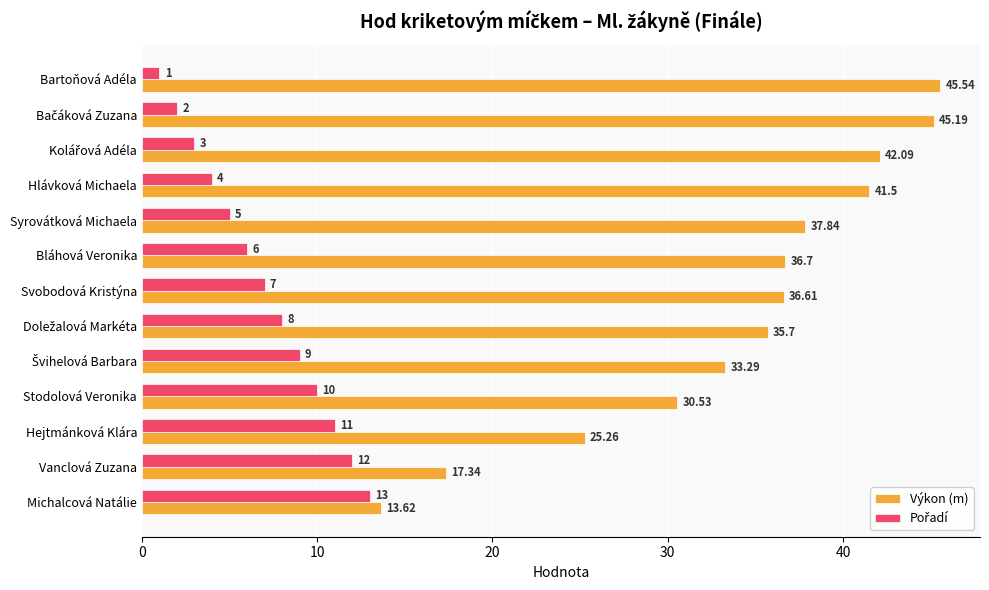

Which series has the largest range (max minus min)?

Výkon (m)